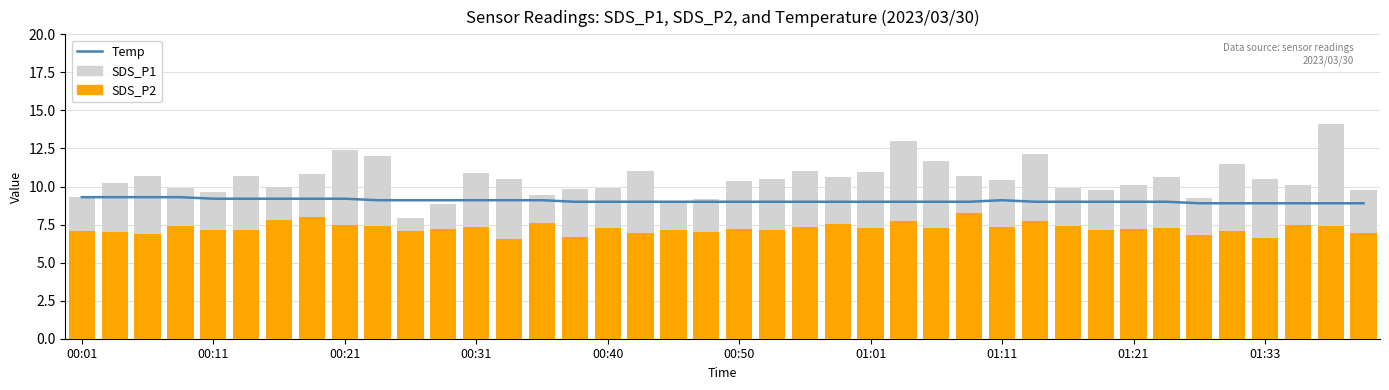

Rank the categories by SDS_P1 value from highest to lowest.

38, 25, 01:21, 29, 01:33, 26, 35, 22, 17, 24, 12, 01:11, 00:21, 00:50, 27, 23, 33, 21, 36, 13, 28, 20, 00:11, 32, 37, 01:01, 00:31, 30, 16, 15, 31, 39, 00:40, 14, 00:01, 34, 19, 18, 11, 10